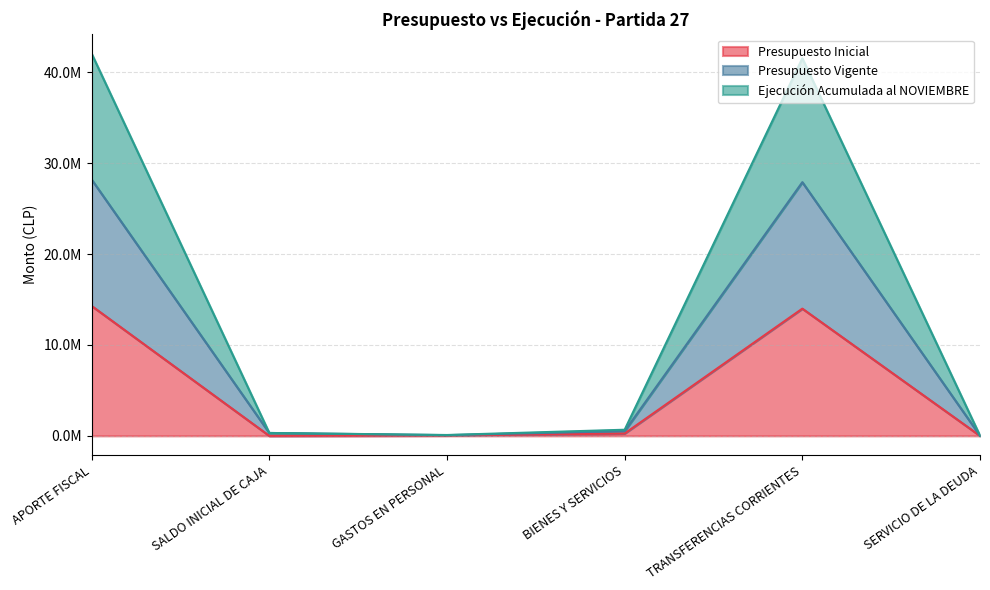

Reading right to left, what are all the values shown in this chart?

Presupuesto Inicial: 500	13995980	260956	38255	500	14295191
Presupuesto Vigente: 13495	27906518	521912	76510	316132	28202303
Ejecución Acumulada al NOVIEMBRE: 13495	41533961	672010	92533	316132	42059776